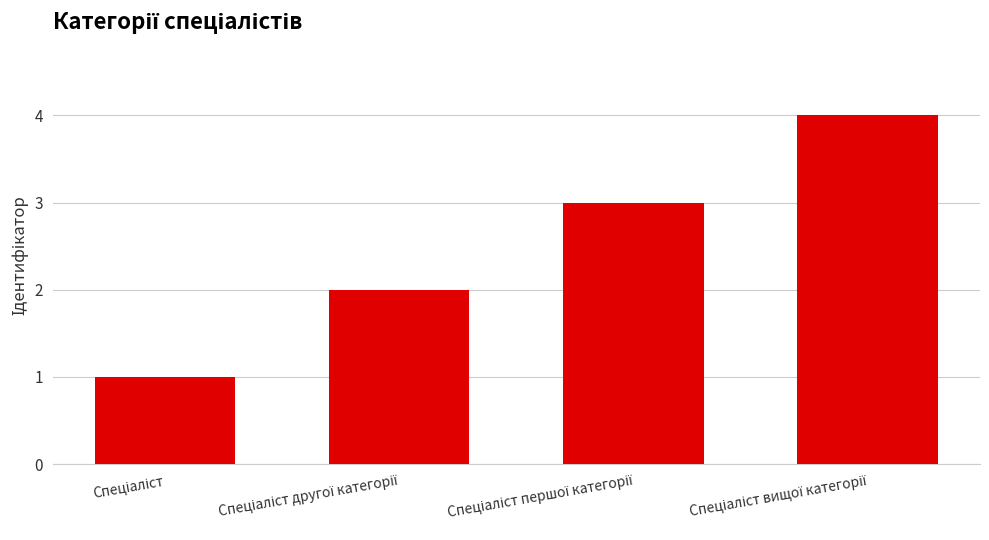

Are the bars grouped side by side (vs. stacked)?

No